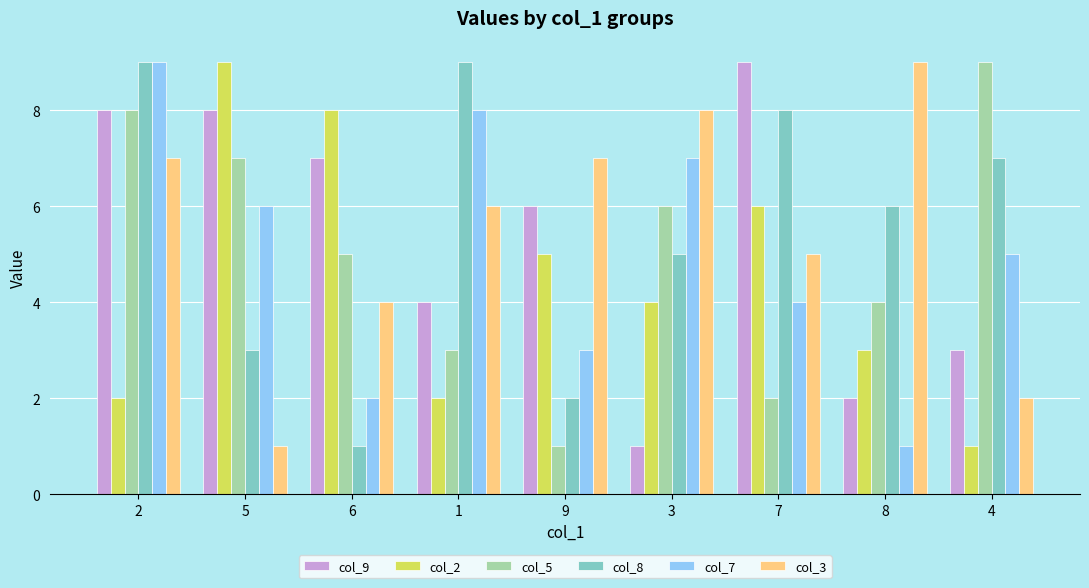

At which label does col_9 first exceed 6?

2